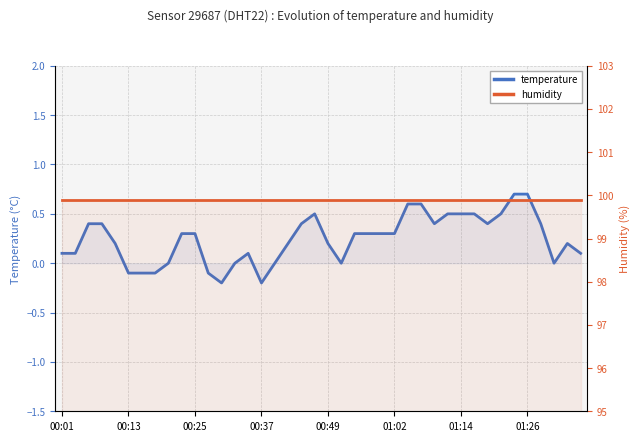

True or false: humidity has a value of 32.5 at 22.

False